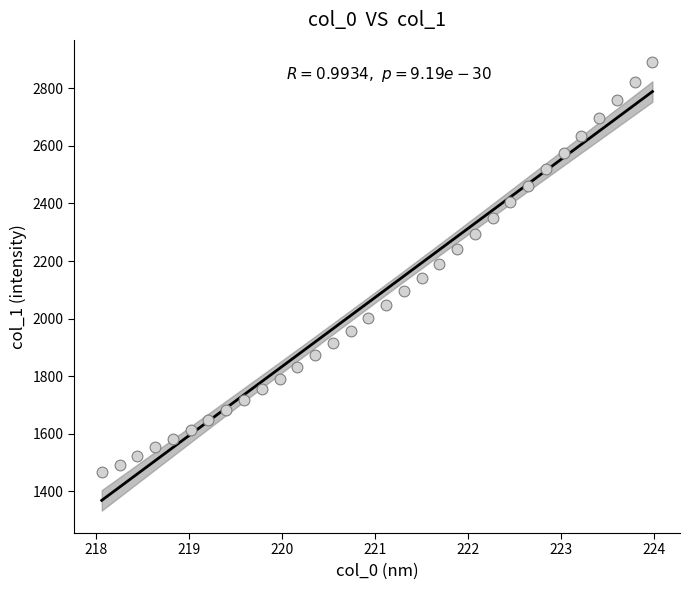

What is the range of X values (max minus min)?

5.9